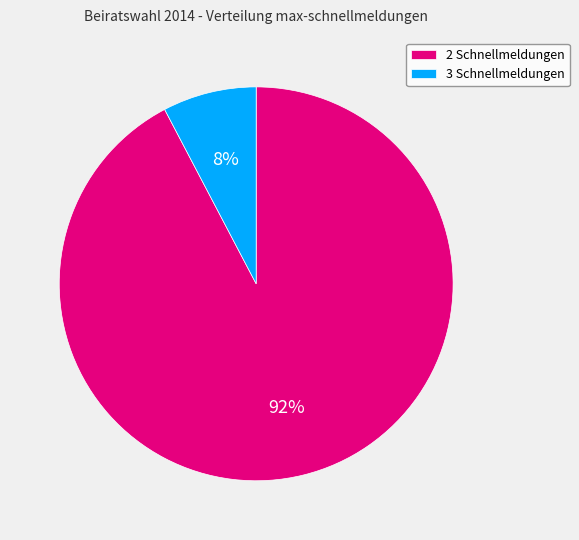

Is there a majority slice in this chart?

Yes